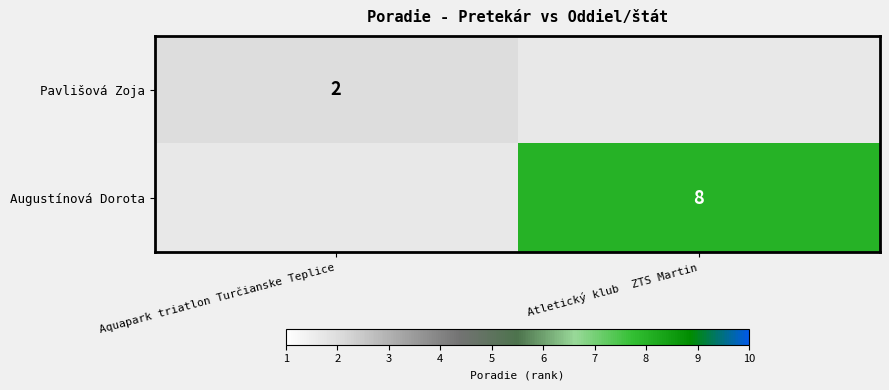

The value of Pavlišová Zoja at Aquapark triatlon Turčianske Teplice is 1. True or false?

False